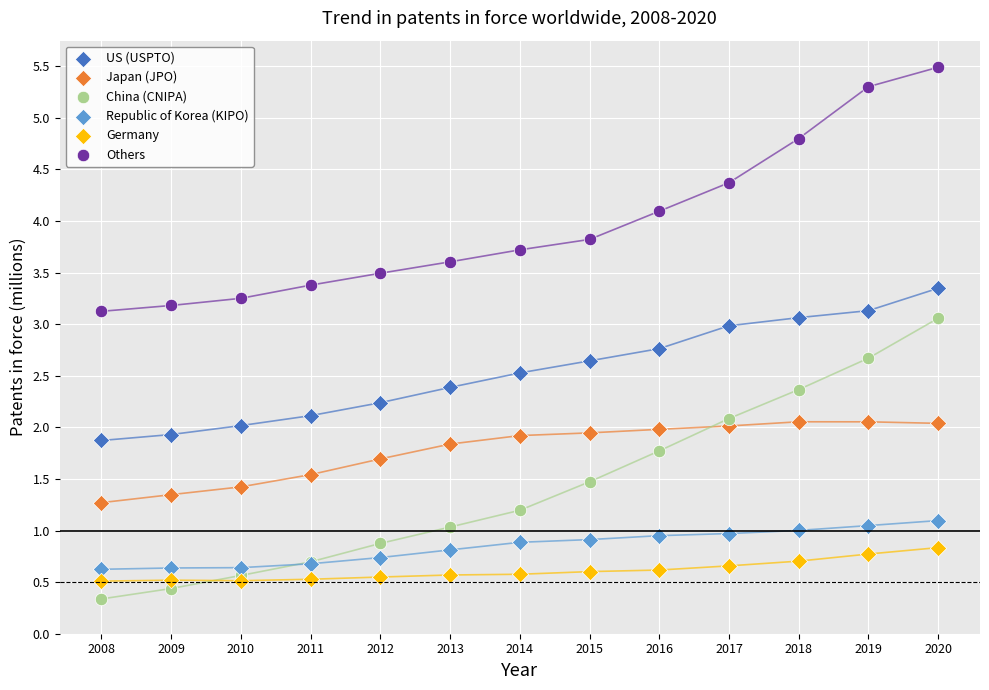

What are all the series names shown in the legend?

US (USPTO), Japan (JPO), China (CNIPA), Republic of Korea (KIPO), Germany, Others